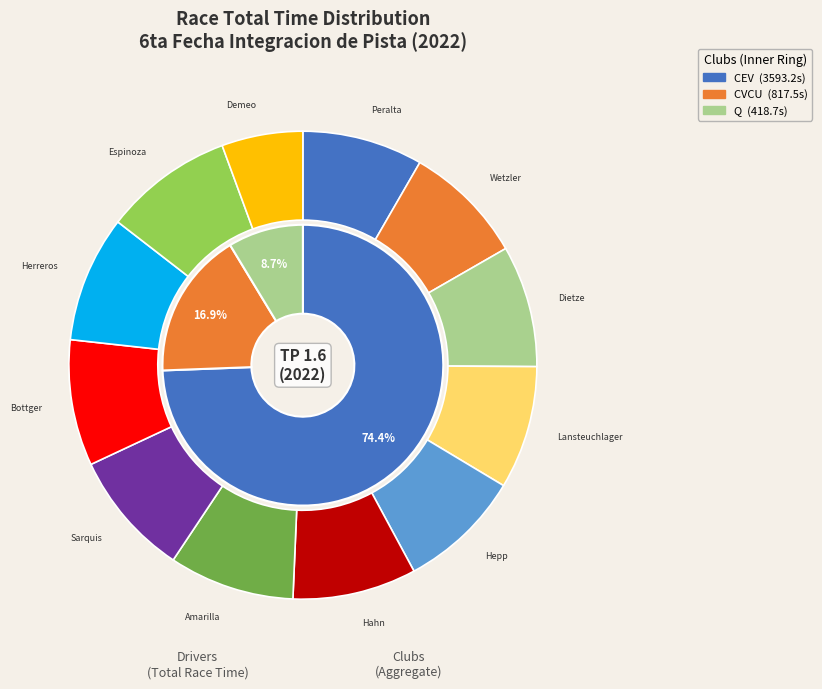

Count the number of slices in the pie.

12